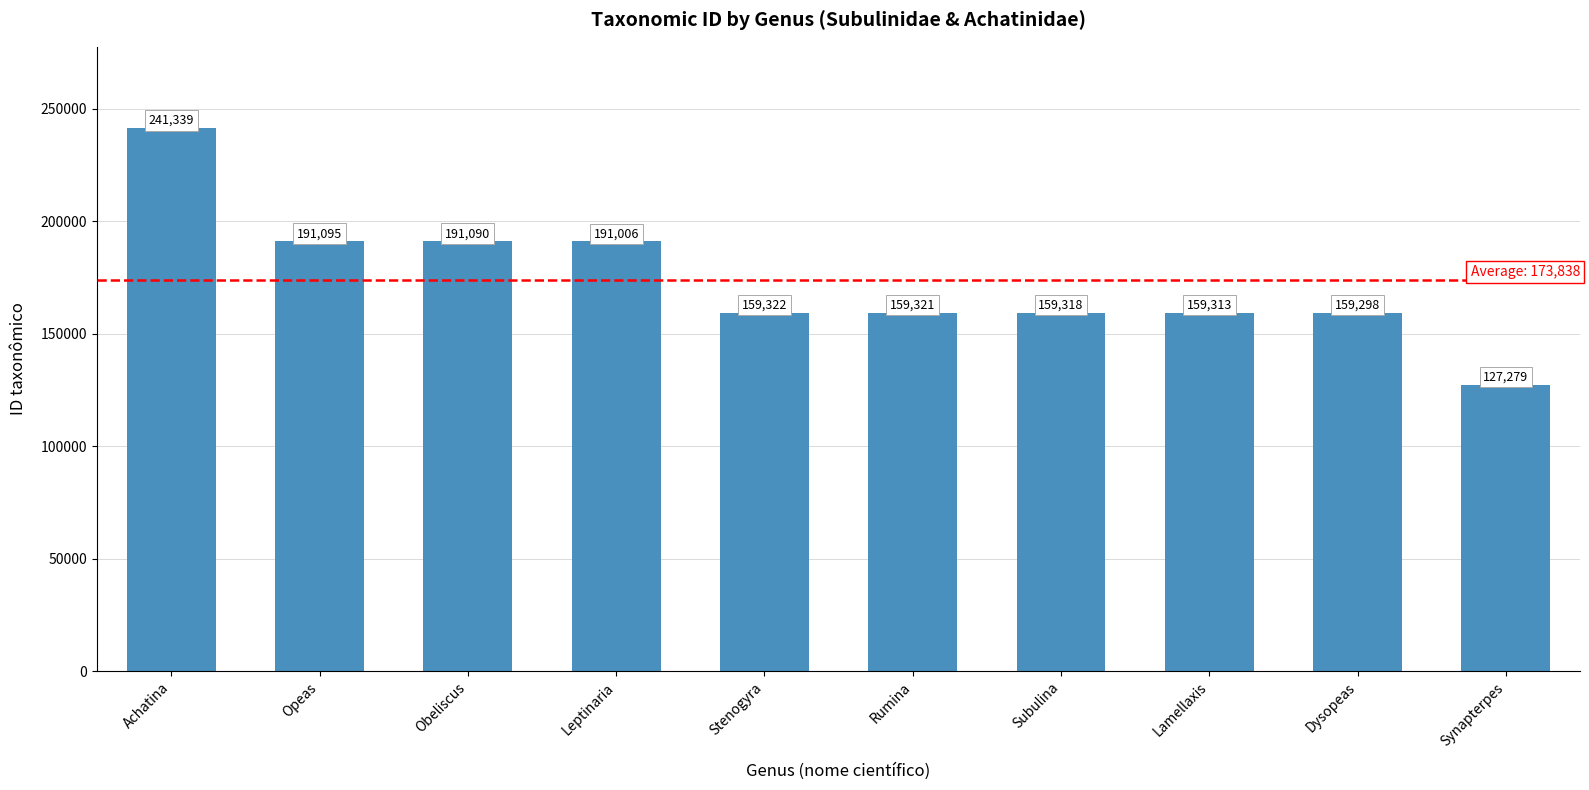

Are the bars grouped side by side (vs. stacked)?

No